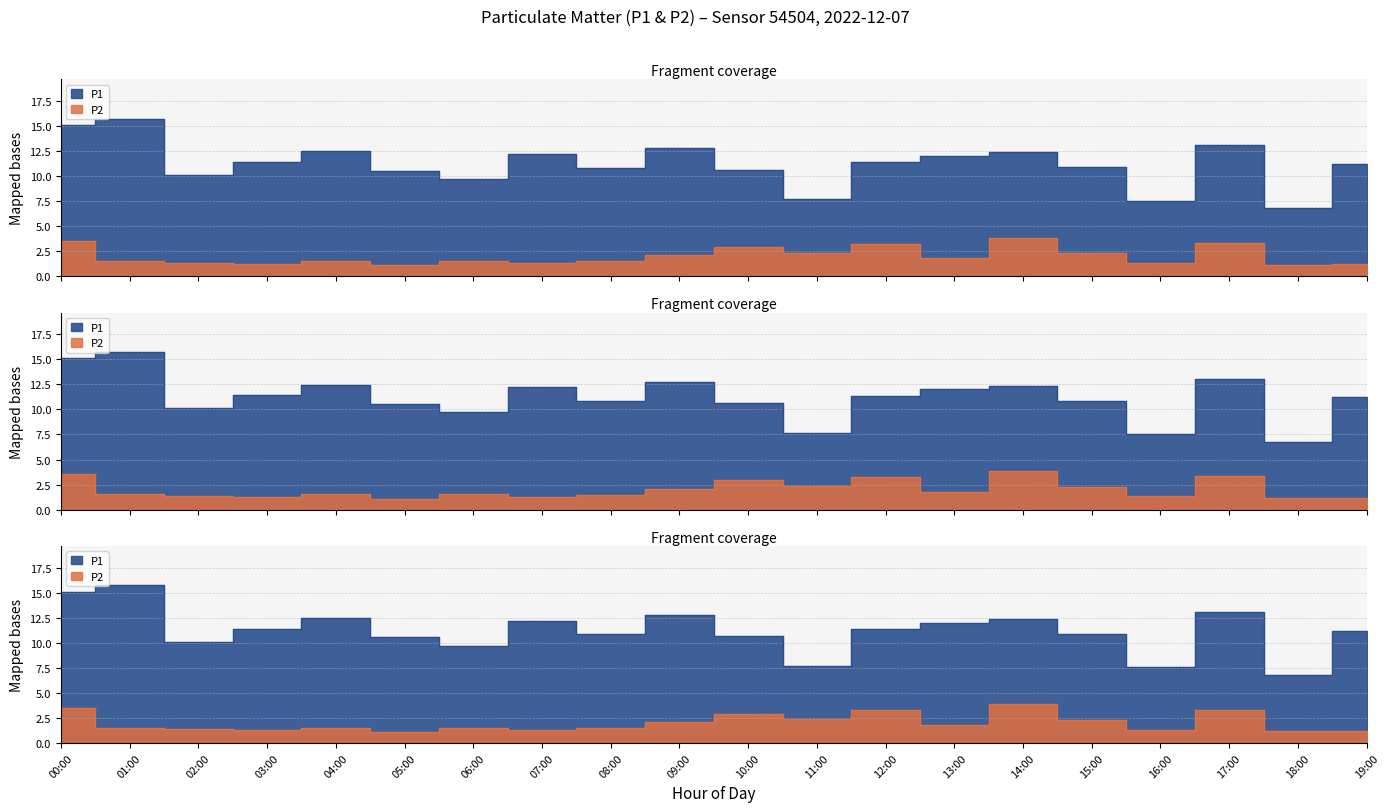

What position from the right is 10:00?

10